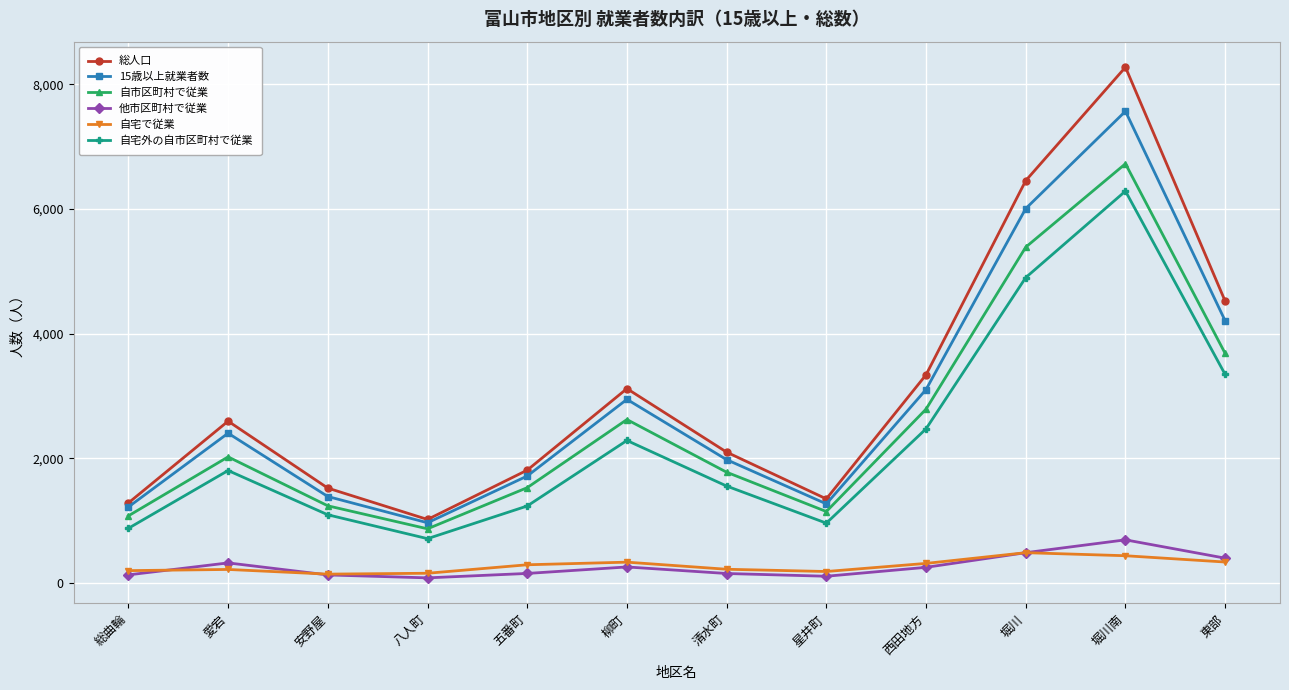

How many lines are shown in the chart?

6